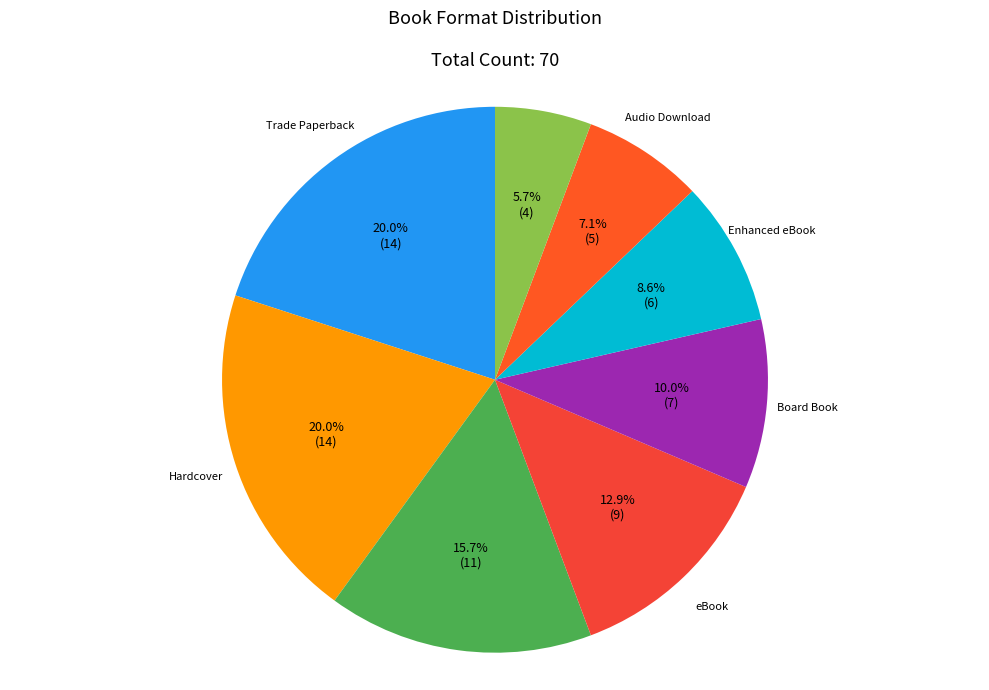

How many segments does this pie chart have?

8